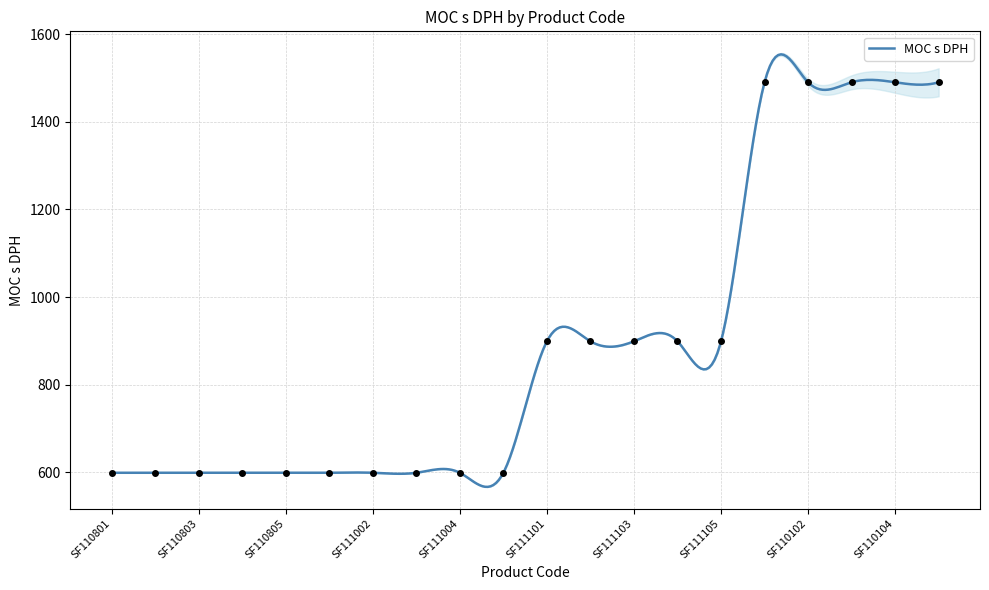

What is the ratio of the value at SF110101 to the value at SF110103?

1.0